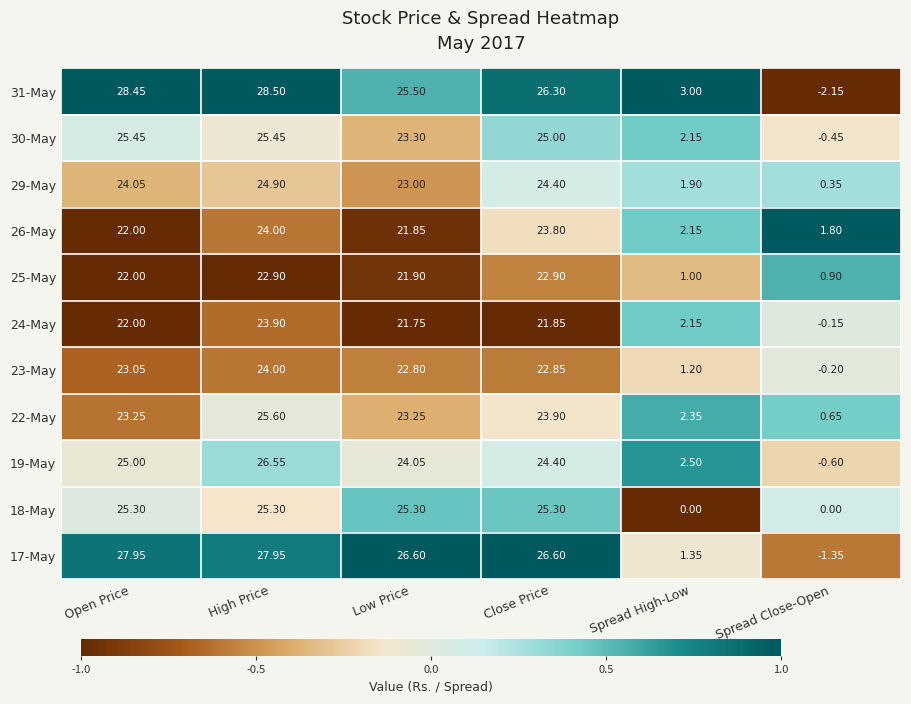

Count the number of categories in the chart.

6